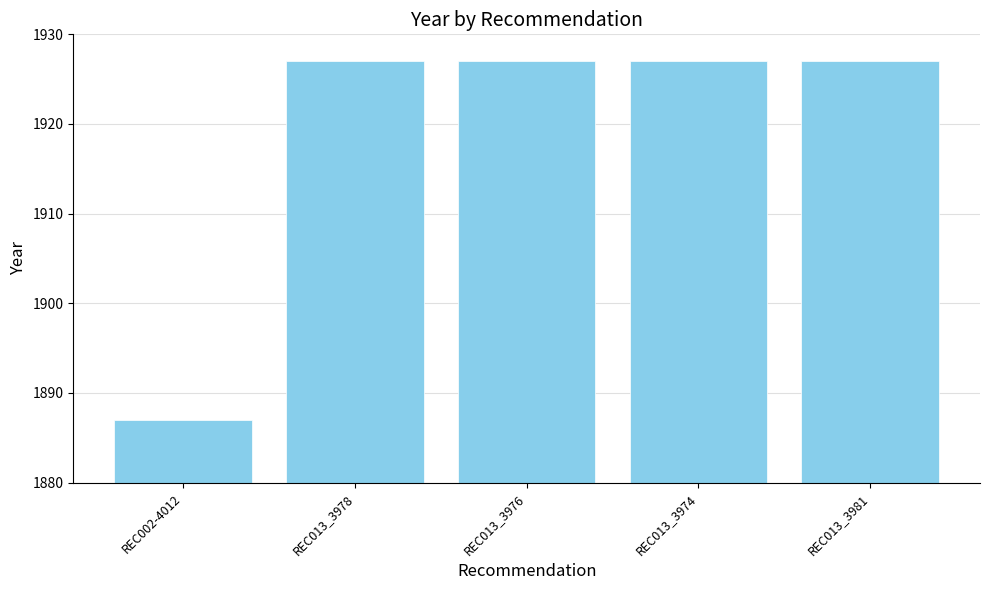

What position from the left is REC013_3974?

4